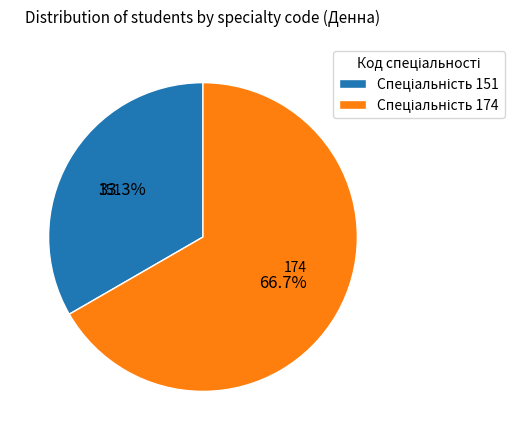

Which category has the smallest portion of the pie?

151